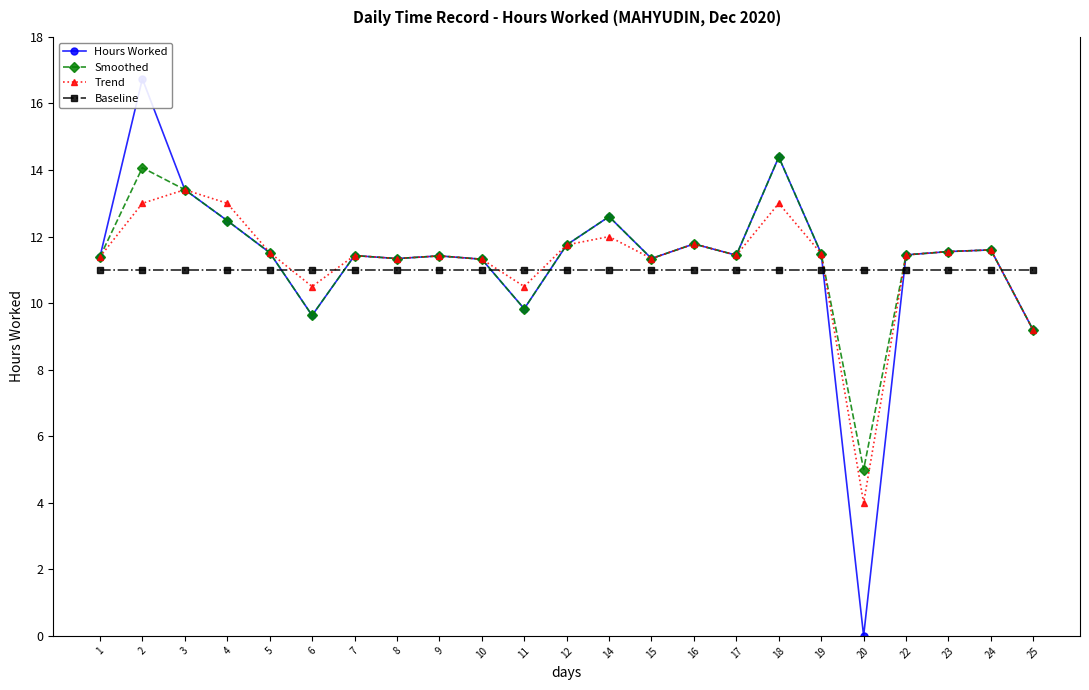

Reading left to right, what are all the values shown in this chart?

Hours Worked: 11.4	16.7	13.4	12.5	11.5	9.6	11.4	11.3	11.4	11.3	9.8	11.8	12.6	11.3	11.8	11.4	14.4	11.5	0.0	11.4	11.6	11.6	9.2
Smoothed: 11.4	14.1	13.4	12.5	11.5	9.6	11.4	11.3	11.4	11.3	9.8	11.8	12.6	11.3	11.8	11.4	14.4	11.5	5.0	11.4	11.6	11.6	9.2
Trend: 11.4	13.0	13.4	13.0	11.5	10.5	11.4	11.3	11.4	11.3	10.5	11.8	12.0	11.3	11.8	11.4	13.0	11.5	4.0	11.4	11.6	11.6	9.2
Baseline: 11.0	11.0	11.0	11.0	11.0	11.0	11.0	11.0	11.0	11.0	11.0	11.0	11.0	11.0	11.0	11.0	11.0	11.0	11.0	11.0	11.0	11.0	11.0